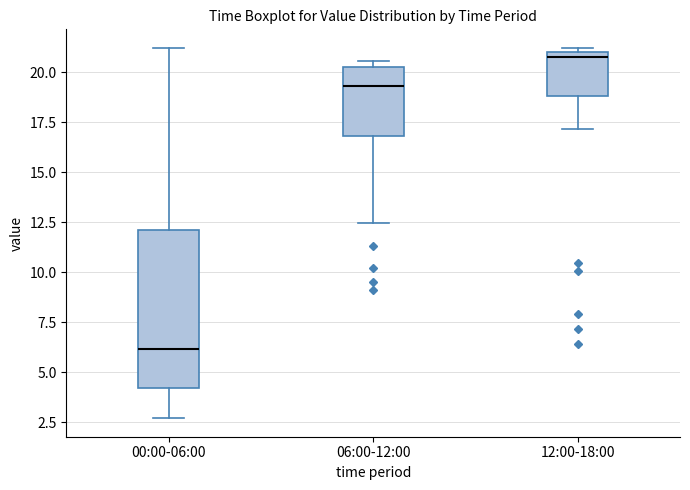

Where is the lower edge of the box for 12:00-18:00 on the y-axis? The values are not printed on the chart, so give them approximately, as read against the axis.

19.0